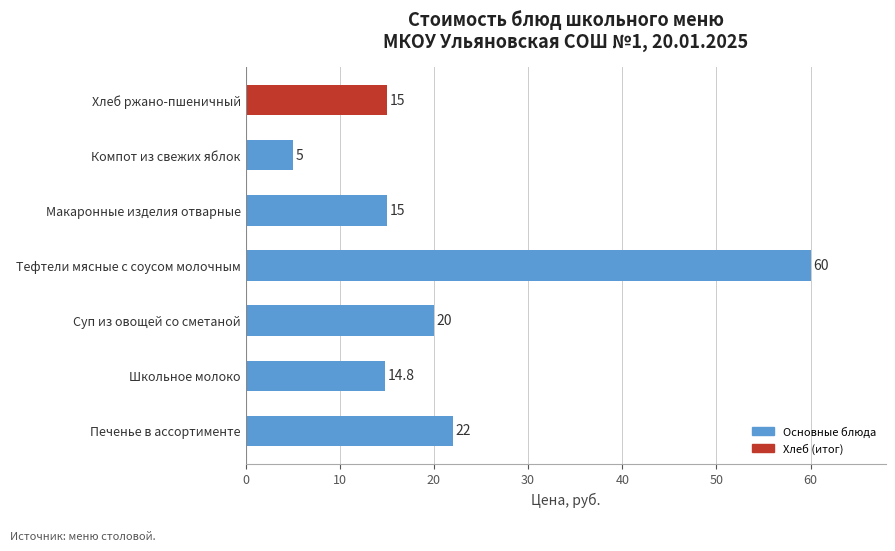

Which has a higher value, Школьное молоко or Печенье в ассортименте?

Печенье в ассортименте